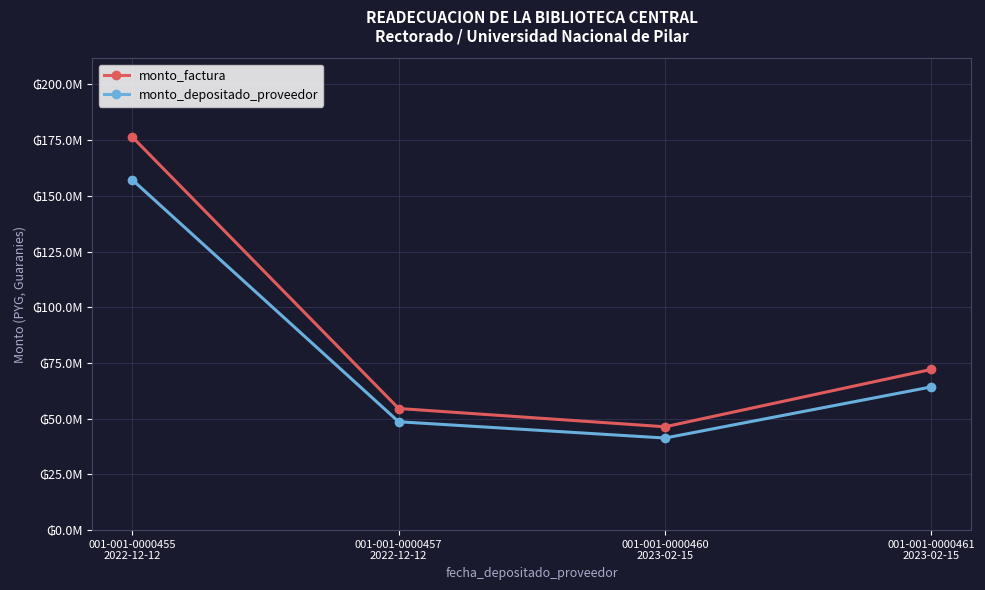

The value of monto_depositado_proveedor at 001-001-0000461
2023-02-15 is 64263980. True or false?

True